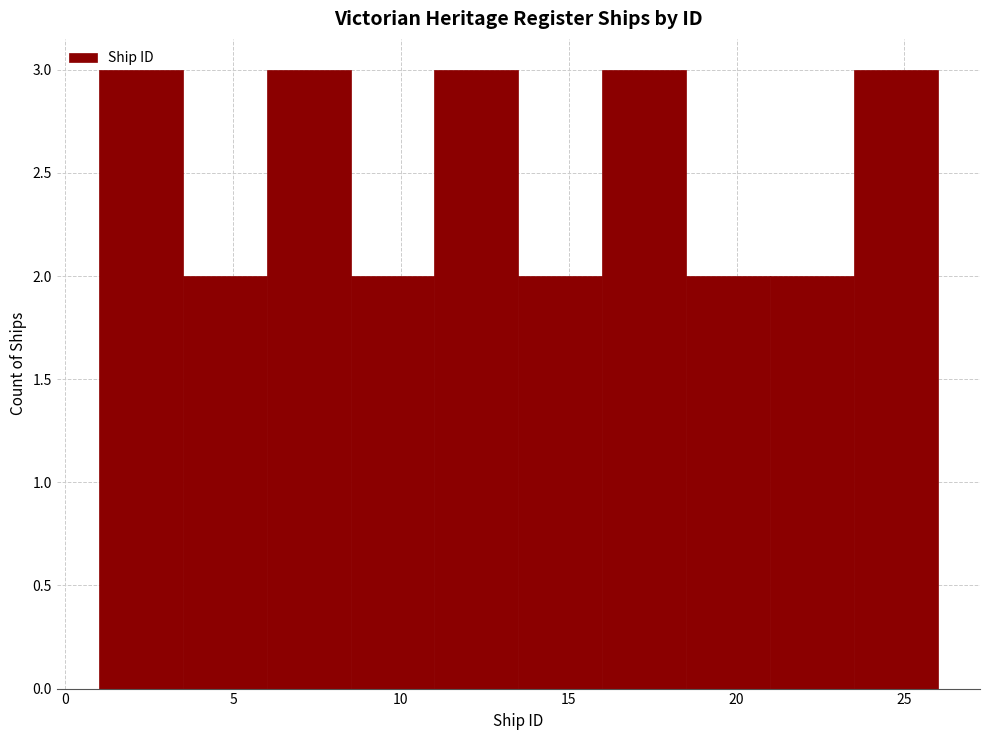

Reading left to right, list every bar in this chart as the range it spans on the x-axis followed by its height. The values are not printed on the chart, so give them approximately, as read against the axis.

1.0 to 3.5: 3
3.5 to 6.0: 2
6.0 to 8.5: 3
8.5 to 11.0: 2
11.0 to 13.5: 3
13.5 to 16.0: 2
16.0 to 18.5: 3
18.5 to 21.0: 2
21.0 to 23.5: 2
23.5 to 26.0: 3